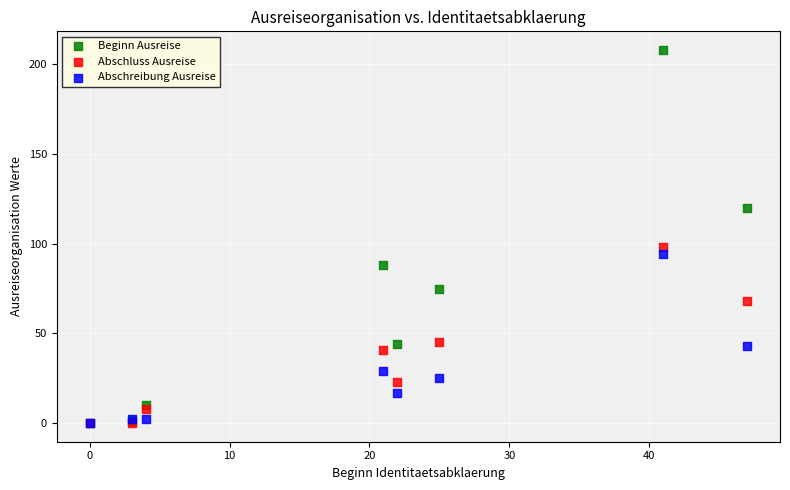

Across all series, what Y value is closest to 104?

98